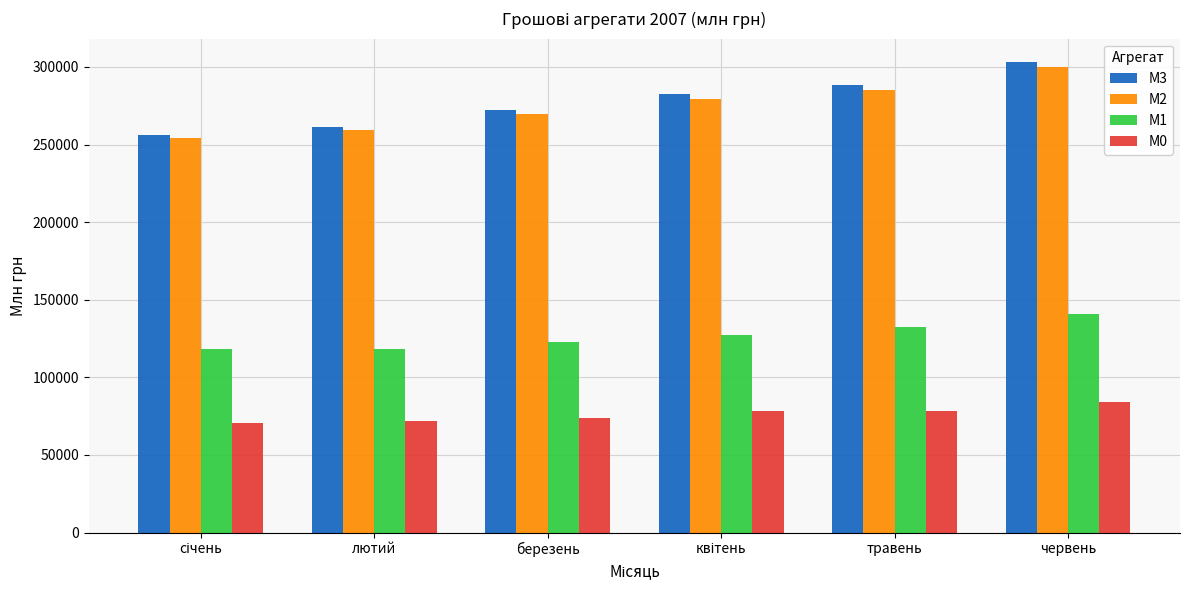

How many data points in М3 are above 282358?

3